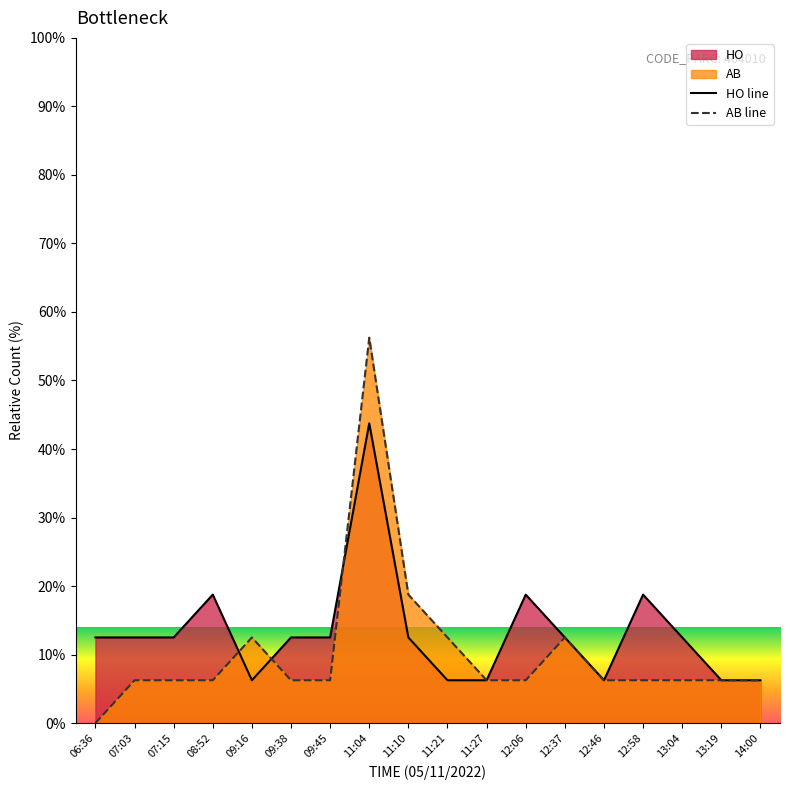

At how many categories does at least one series exceed 19?

1